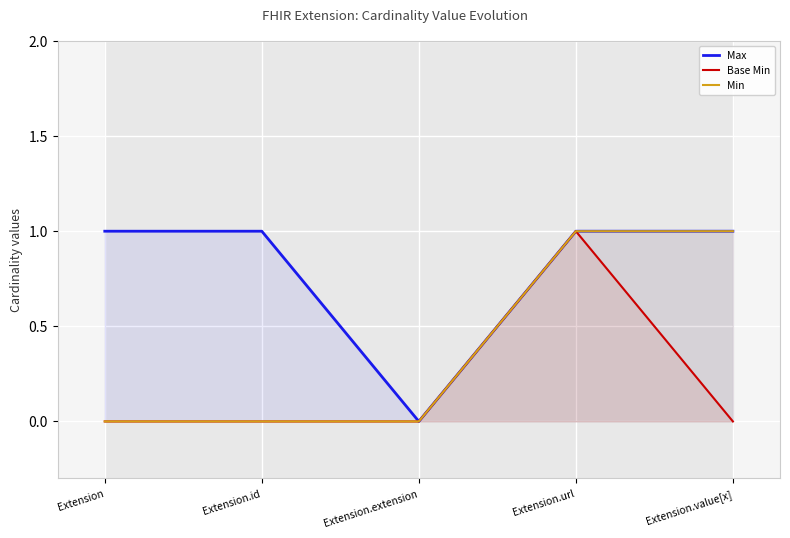

What is the difference between the highest and lowest values at Extension?

1